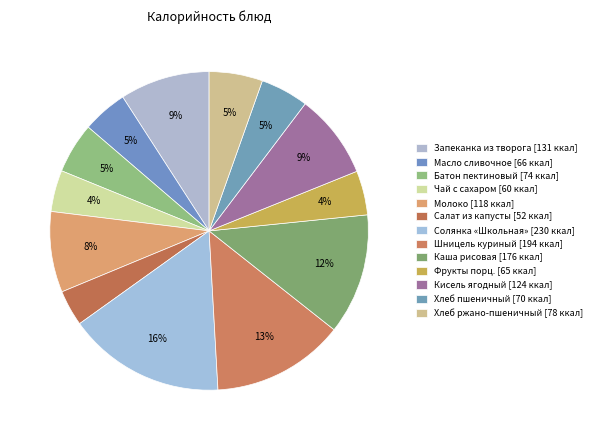

Which category has the smallest portion of the pie?

Салат из капусты